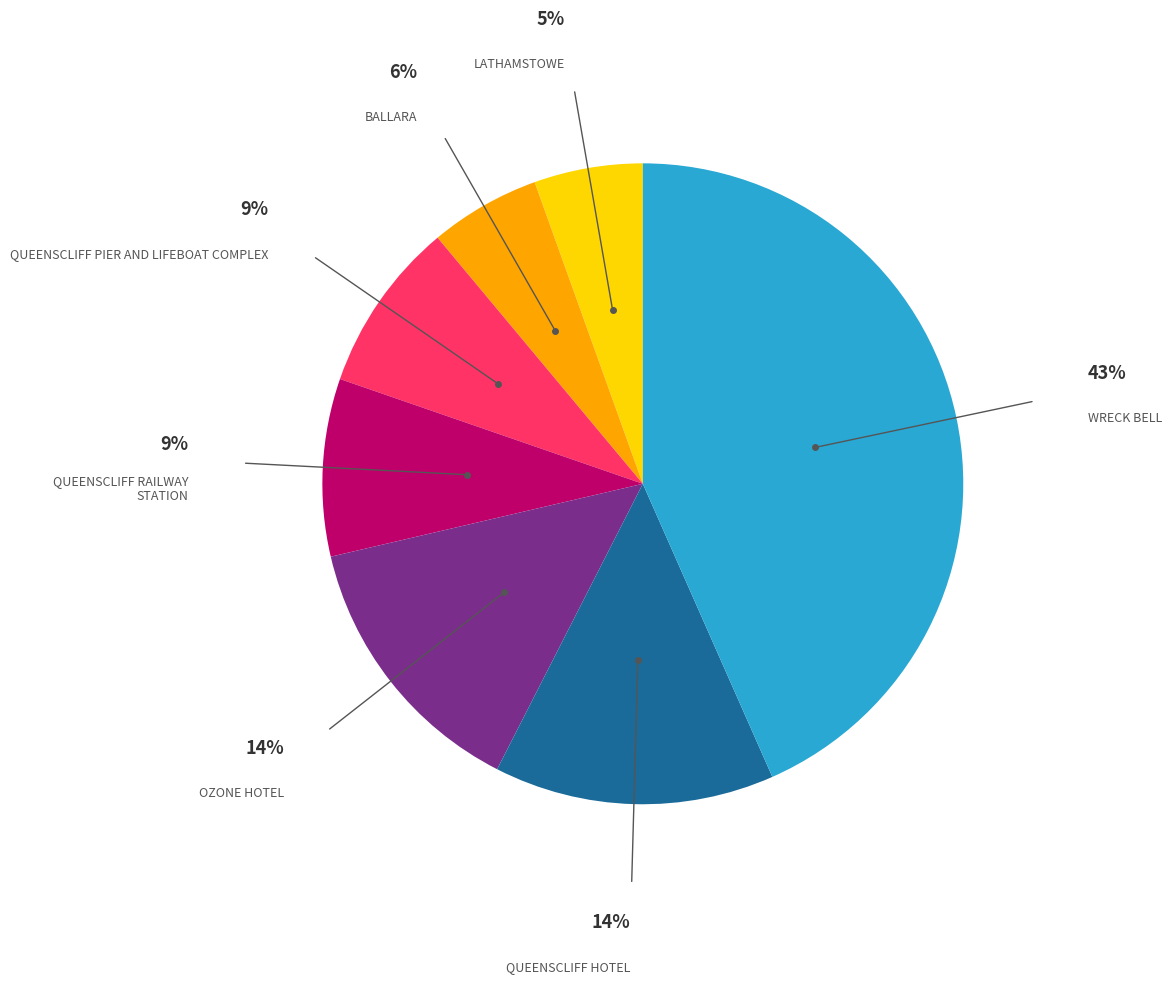

Count the number of slices in the pie.

7